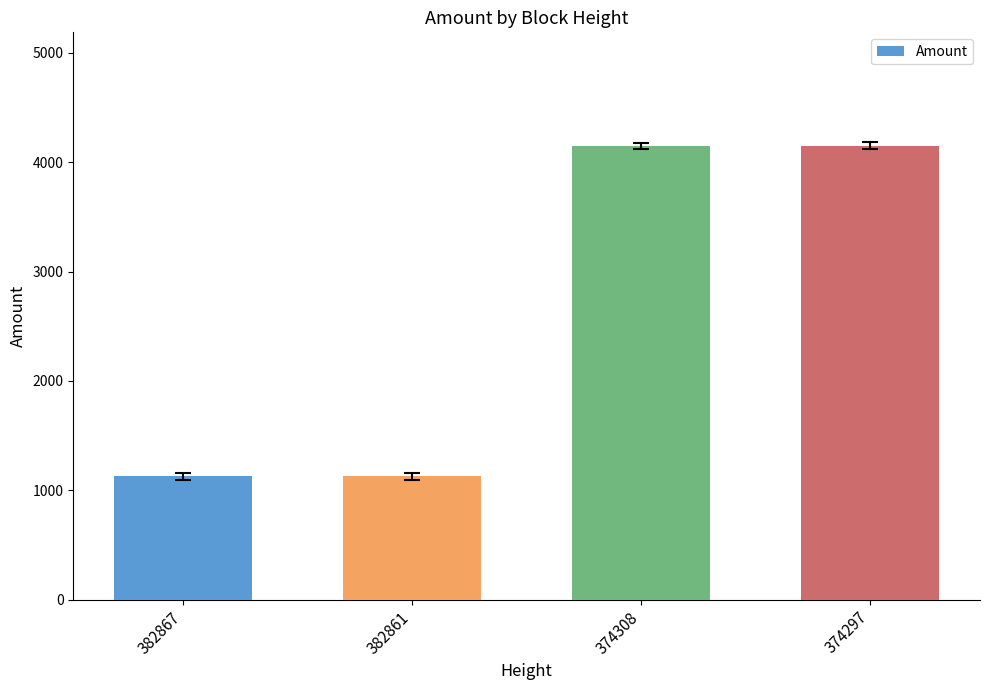

What is the value of the 4th bar from the left?

4150